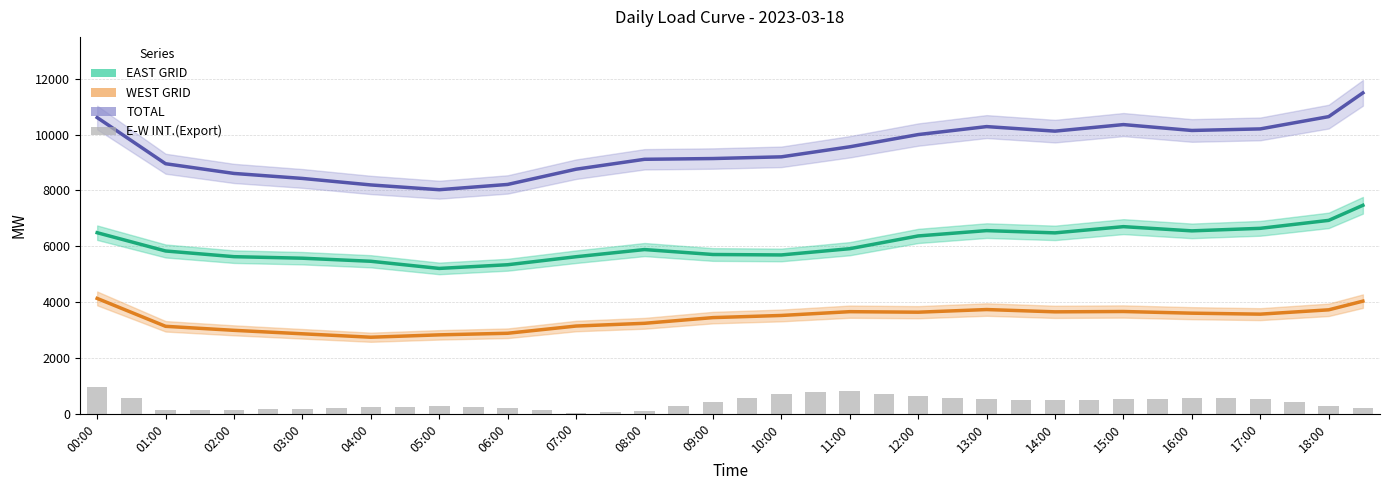

What is the difference between the maximum and second lowest values in the E-W INT.(Export) series?

895.5